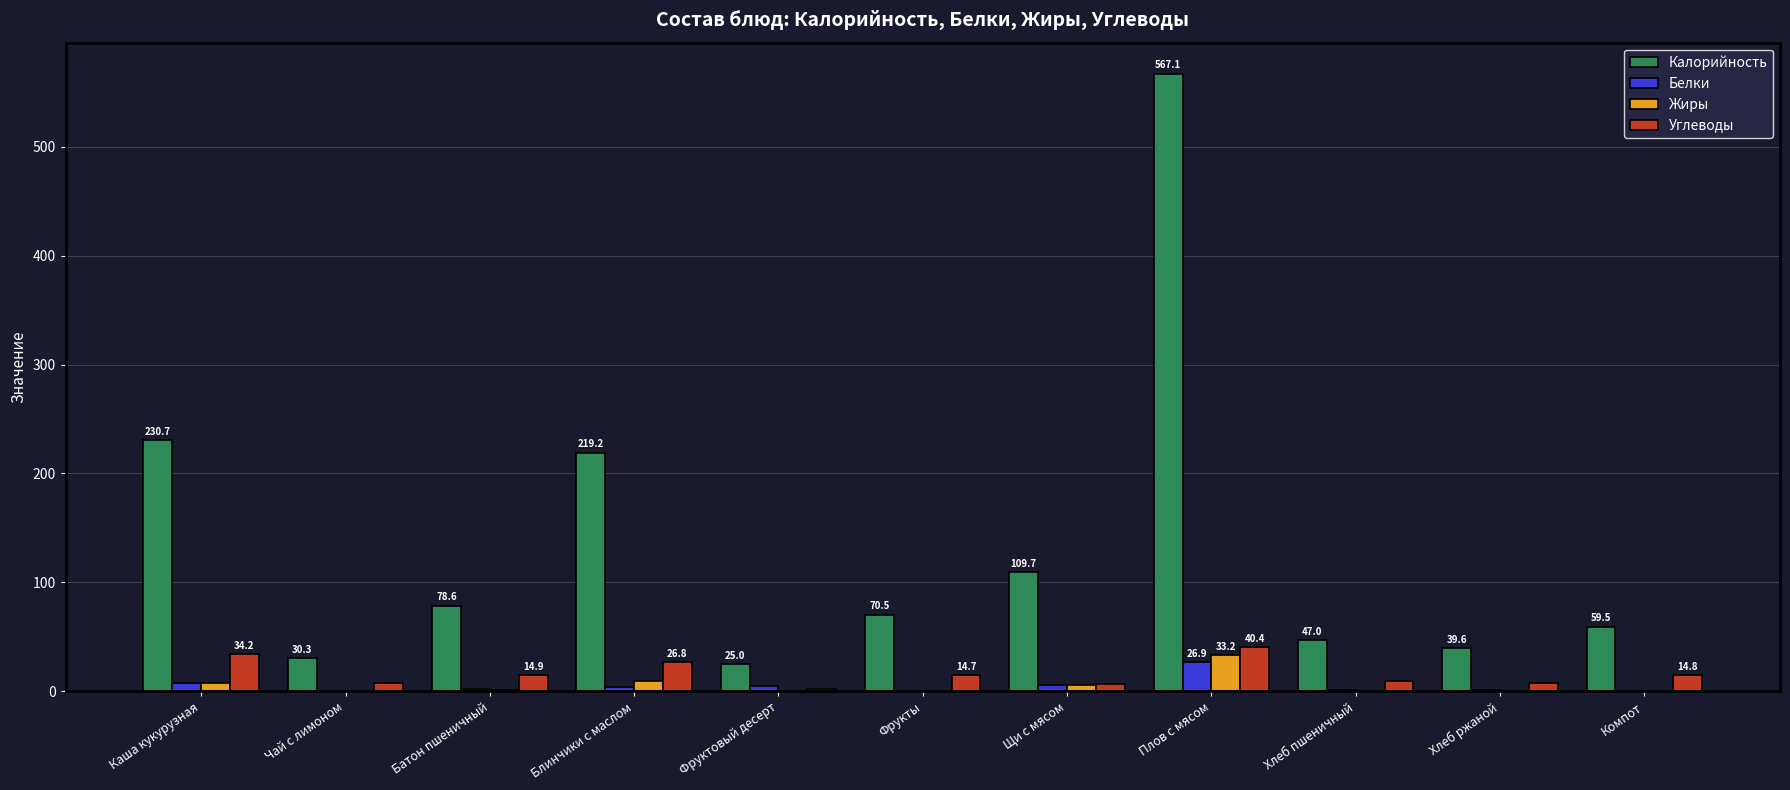

At which category is the sum across all series the highest?

Плов с мясом